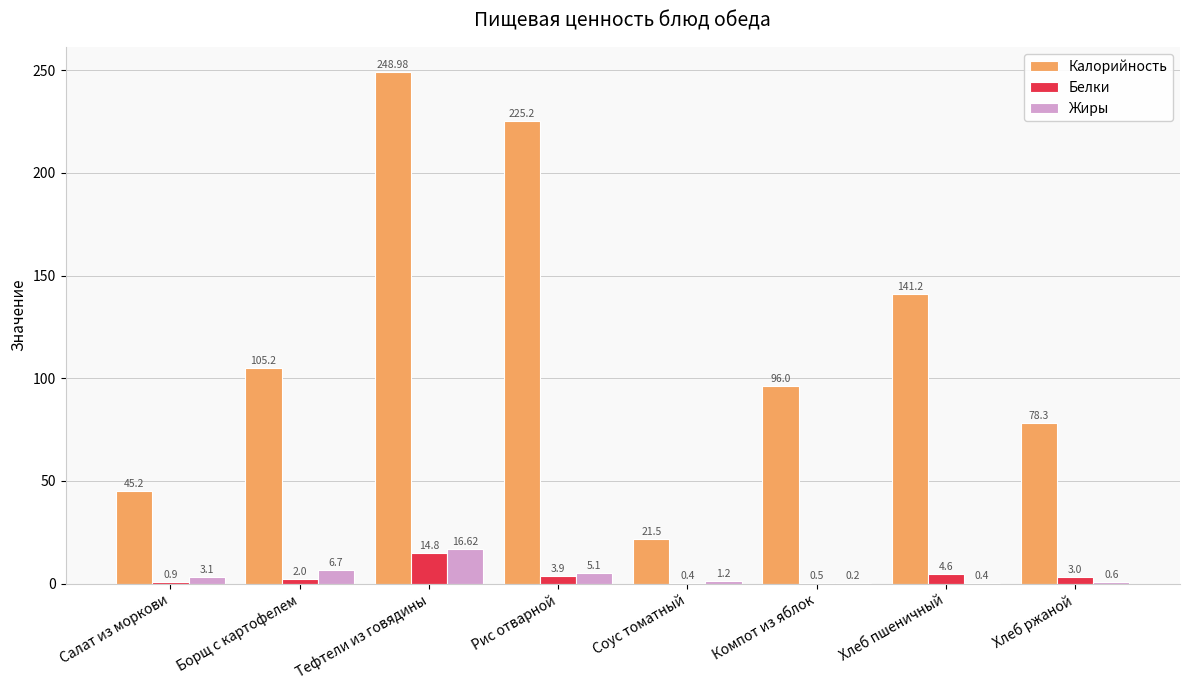

Are the bars grouped side by side (vs. stacked)?

Yes